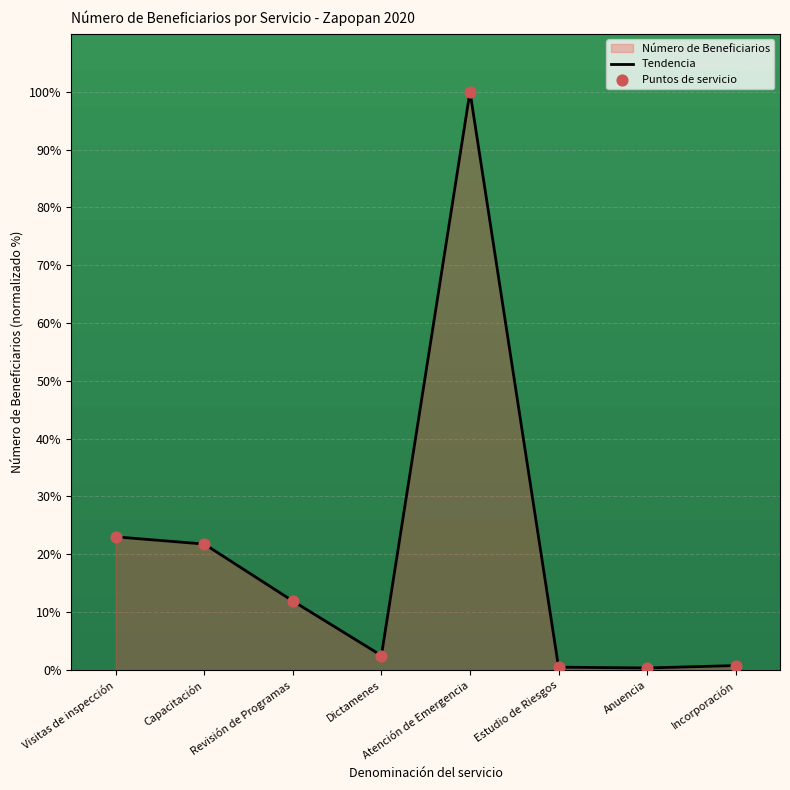

At how many categories does at least one series exceed 68?

1